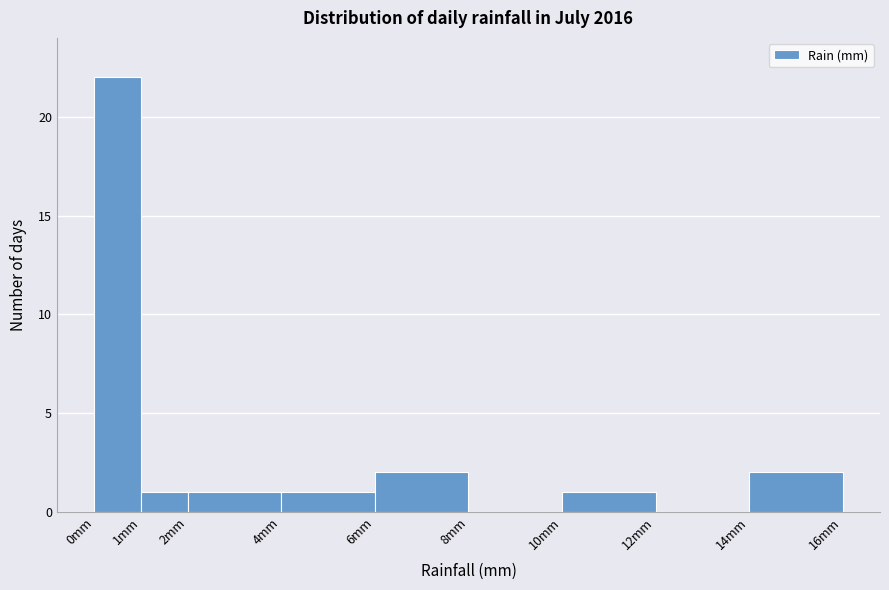

Reading left to right, transcribe this chart: for each bar, give the range it covers on the x-axis and its height. The values are not printed on the chart, so give them approximately, as read against the axis.

0 to 1: 22
1 to 2: 1
2 to 4: 1
4 to 6: 1
6 to 8: 2
8 to 10: 0
10 to 12: 1
12 to 14: 0
14 to 16: 2